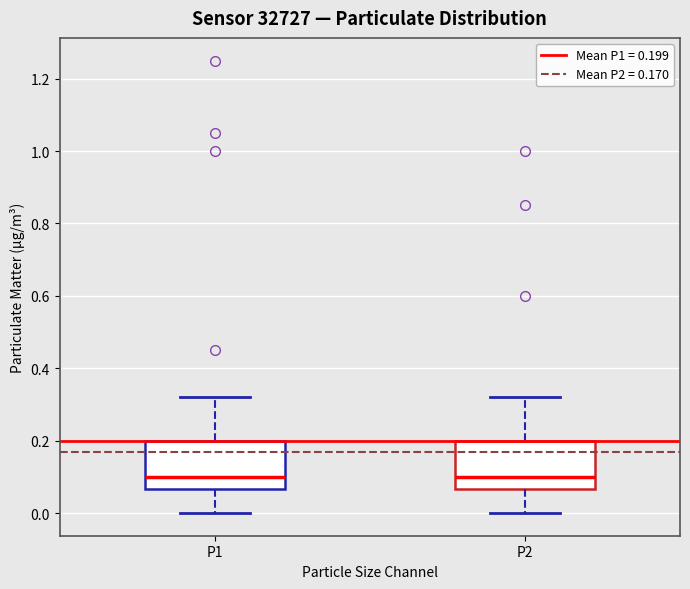

Reading left to right, read every box against the y-axis: the position of its median line, the range the box covers, and the ends of its whiskers. The values are not printed on the chart, so give them approximately, as read against the axis.

P1: median 0.10, box 0.06 to 0.20, whiskers 0.00 to 0.32
P2: median 0.10, box 0.06 to 0.20, whiskers 0.00 to 0.32